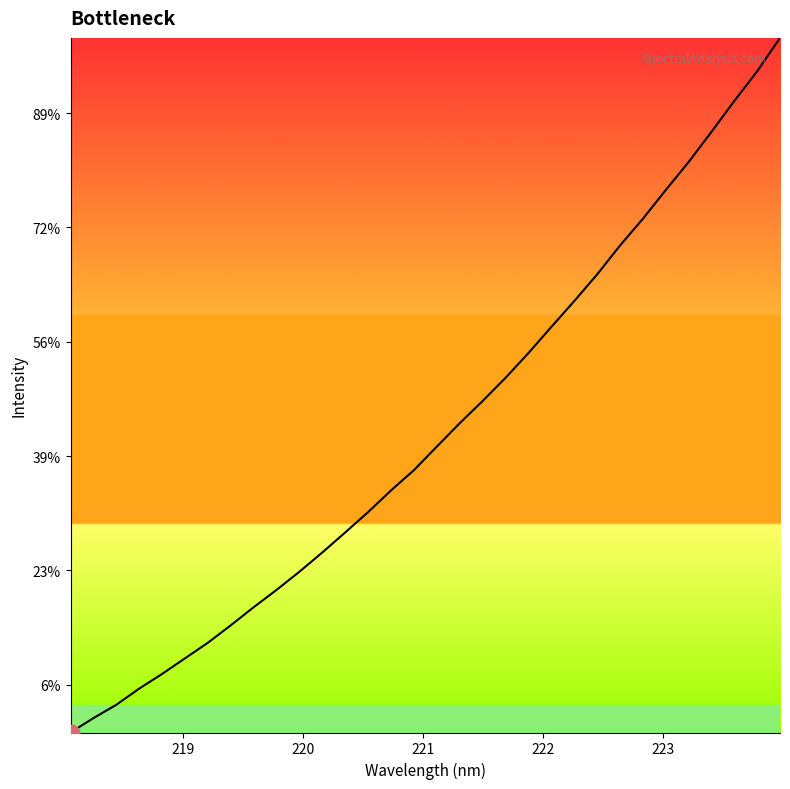

What is the label of the 29th point from the right?

221